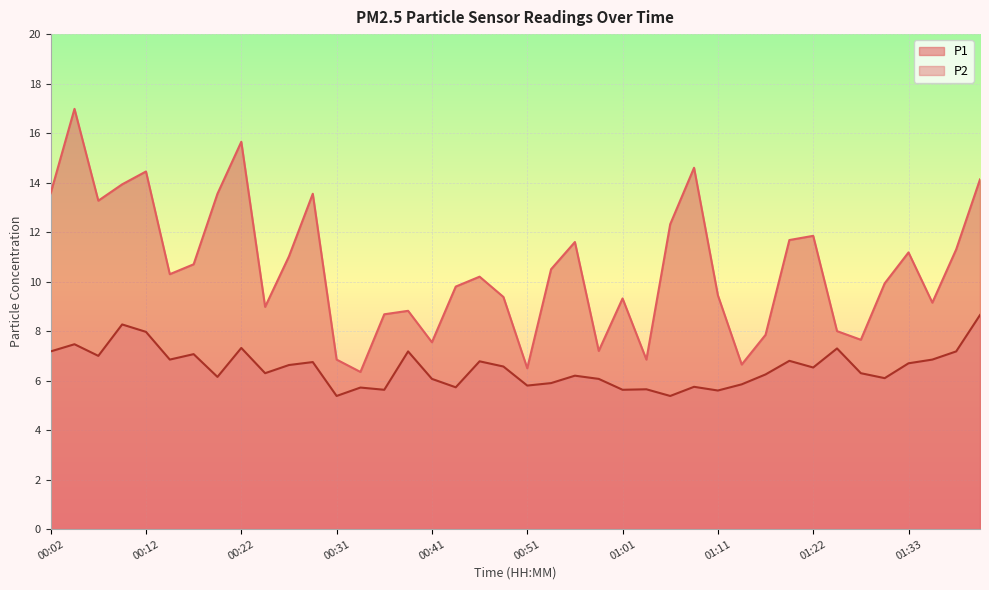

What position from the right is 00:14?

35